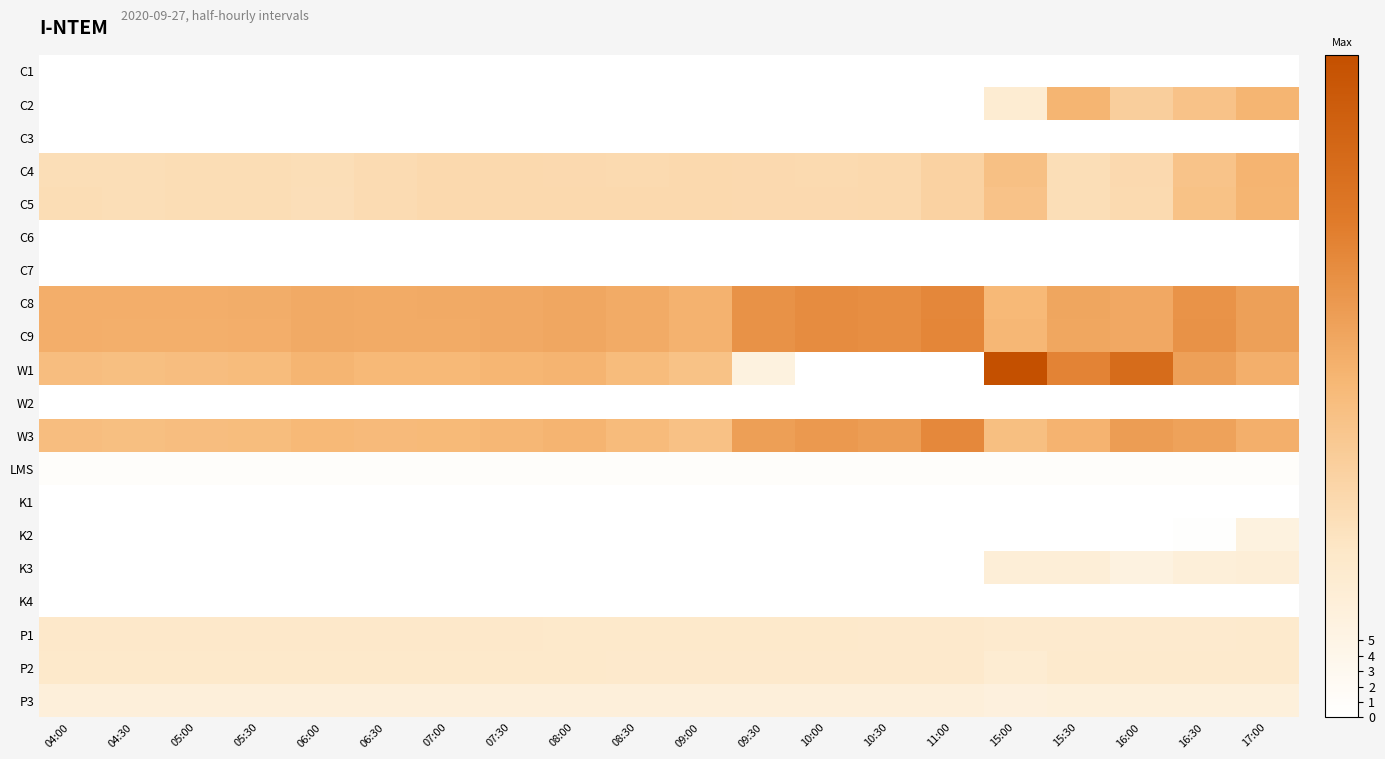

Which series has the largest total across all categories?

C9